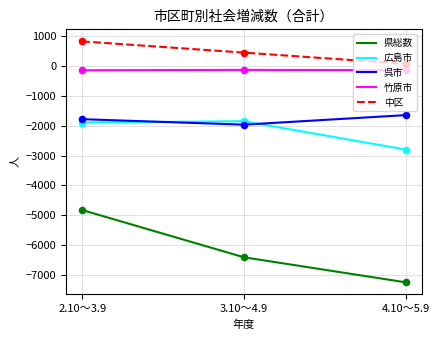

Between 2.10～3.9 and 3.10～4.9, which series saw the biggest shift?

県総数